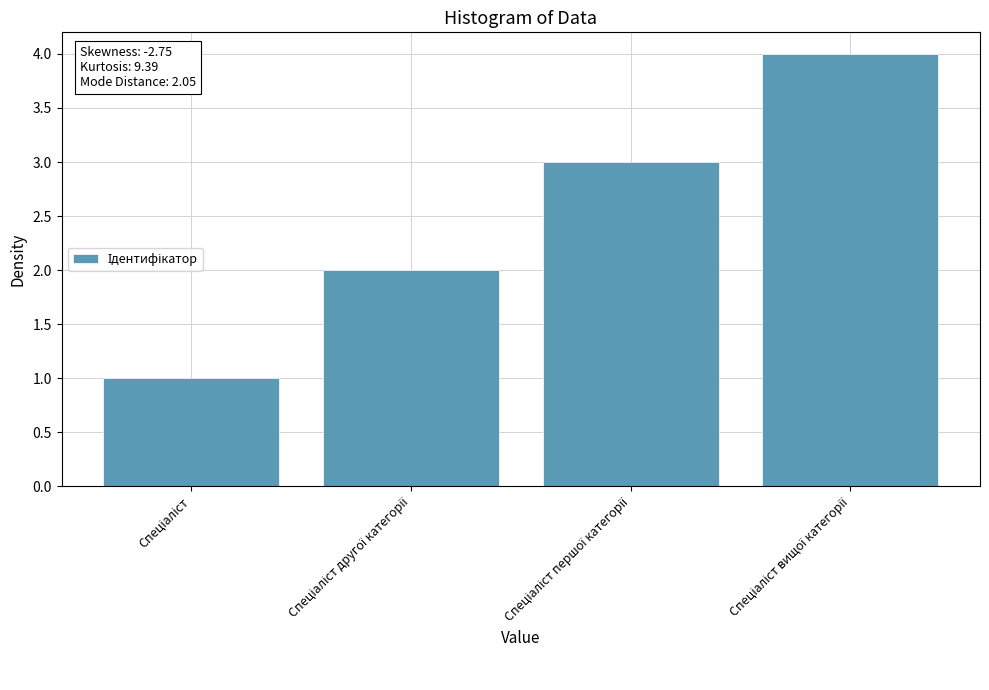

What is the greatest value displayed?

4